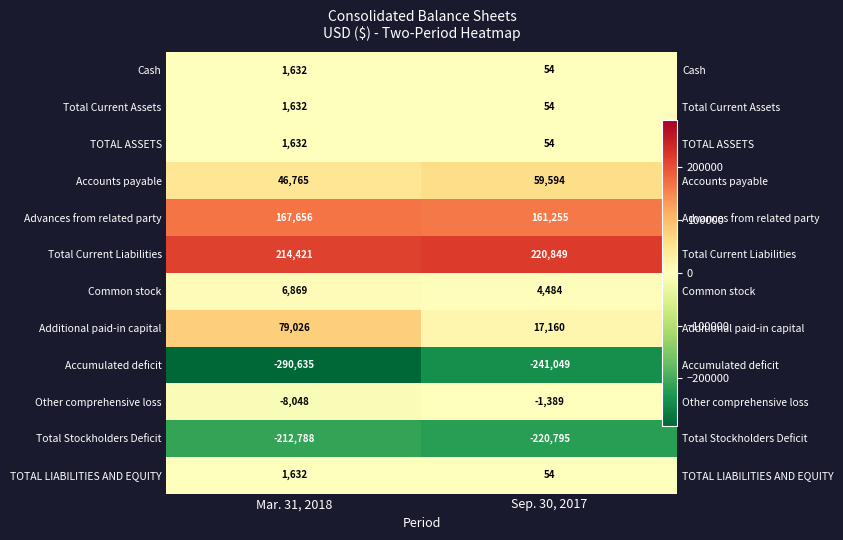

List the series in order of their peak value, highest first.

Total Current Liabilities, Advances from related party, Additional paid-in capital, Accounts payable, Common stock, Cash, Total Current Assets, TOTAL ASSETS, TOTAL LIABILITIES AND EQUITY, Other comprehensive loss, Total Stockholders Deficit, Accumulated deficit